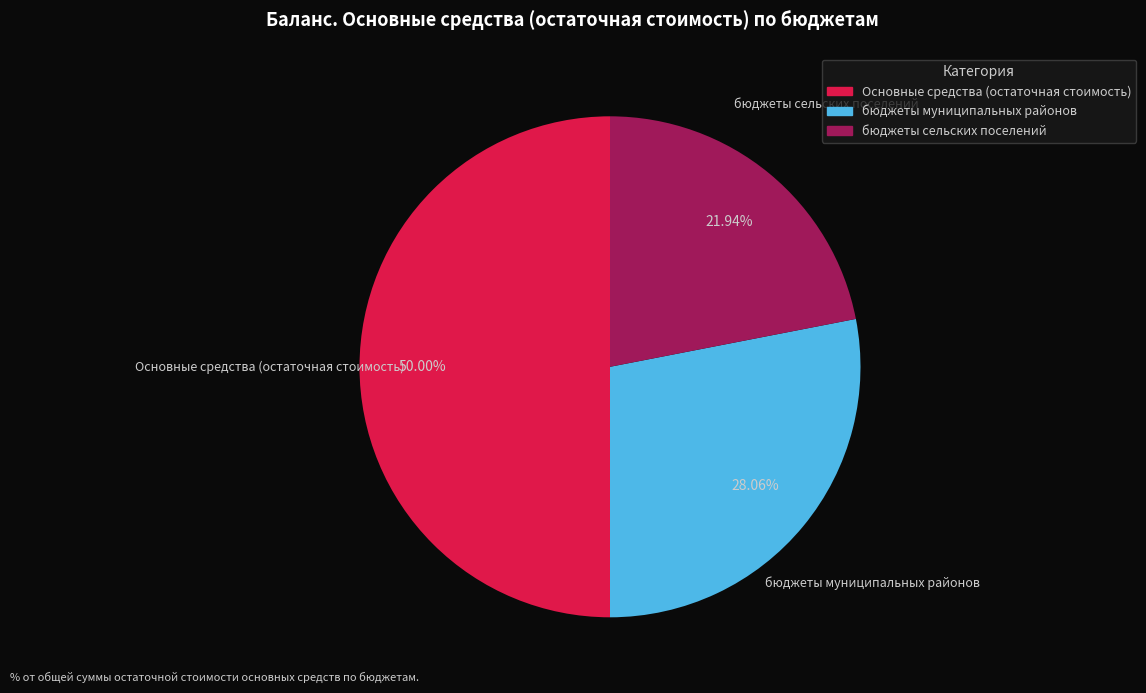

Is it true that бюджеты сельских поселений is 37% of the pie?

False